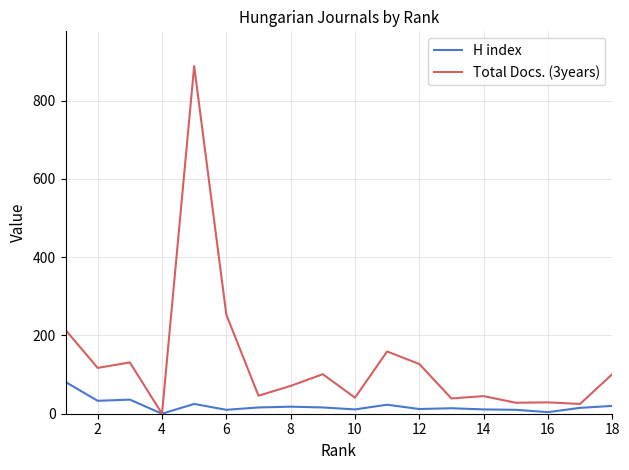

What is the maximum value for Total Docs. (3years)?

888